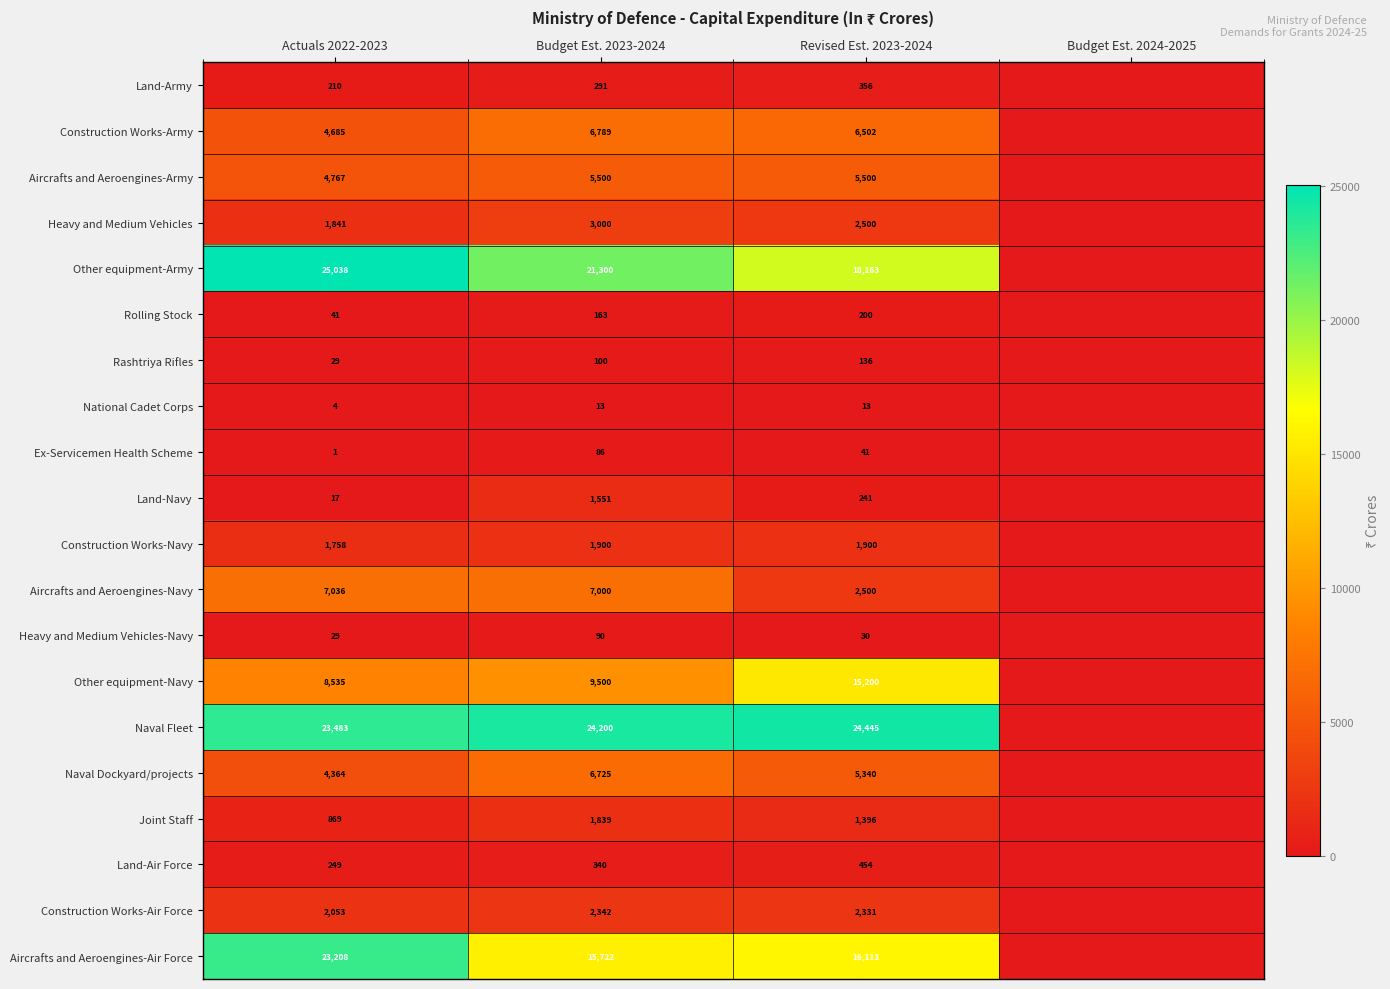

What is the total value across all series at Revised Est. 2023-2024?

103361